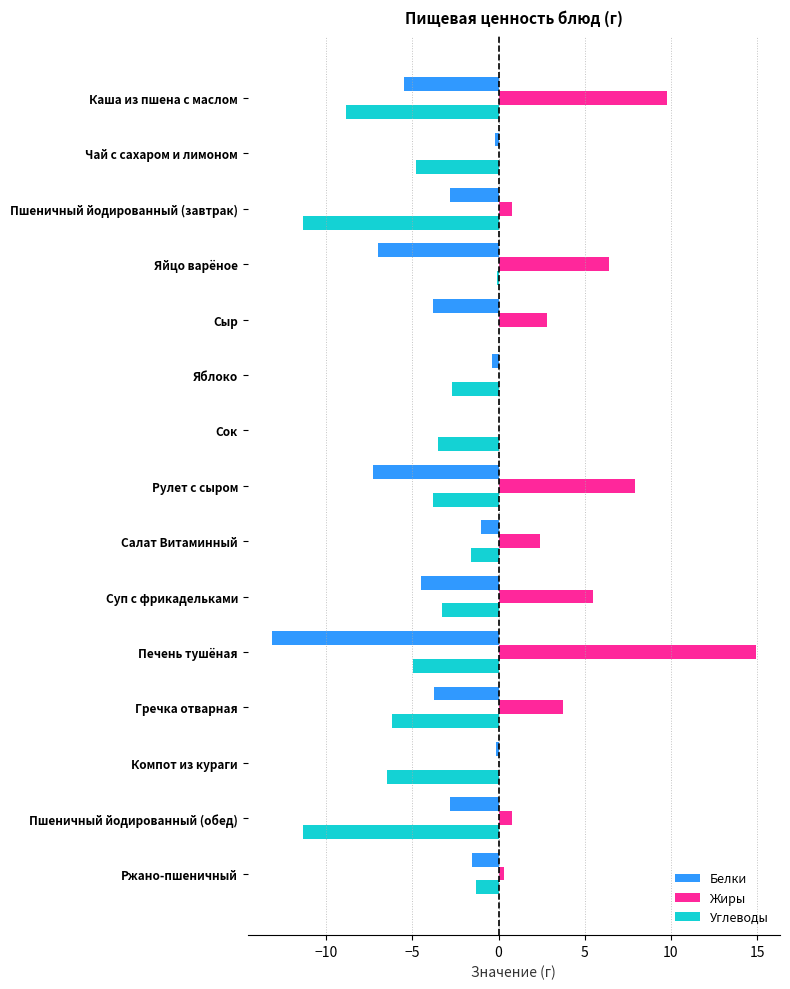

At which label does Жиры reach its peak?

Печень тушёная